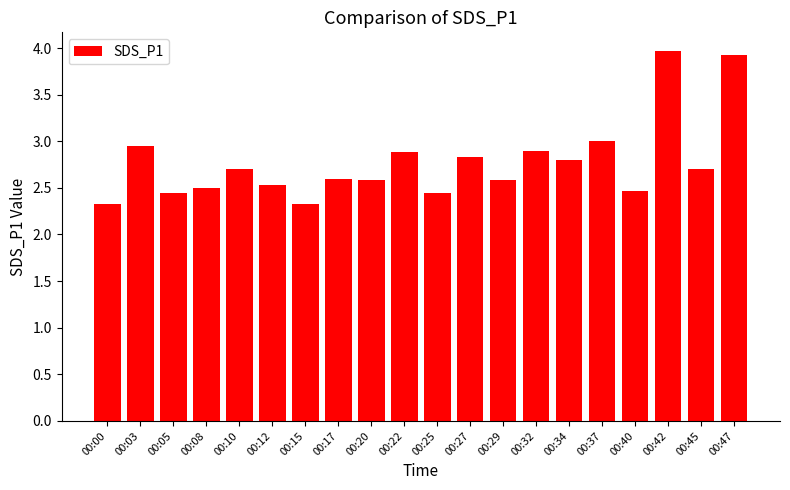

Which label corresponds to the largest value in the chart?

00:42